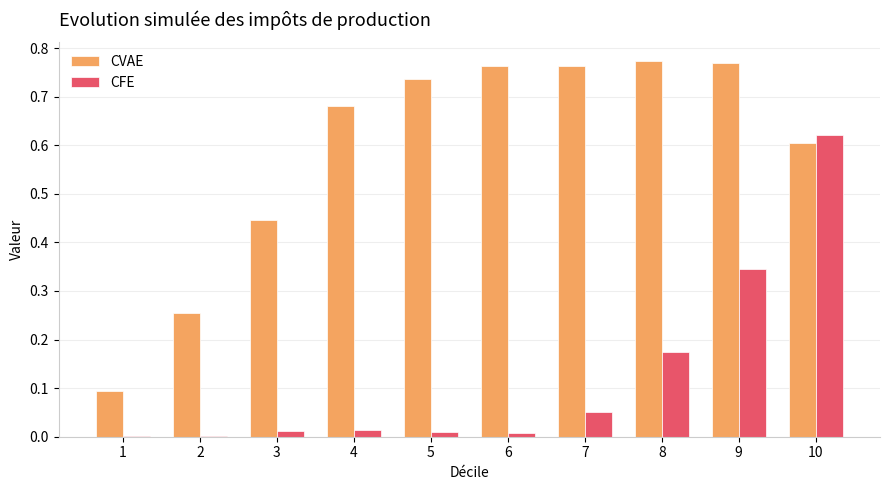

At which category is the sum across all series the highest?

10